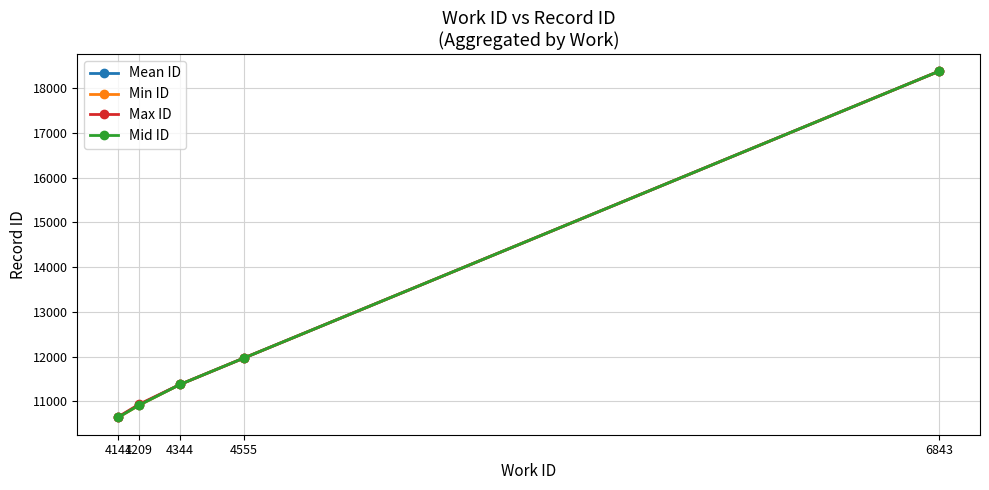

The Mean ID series shows 3563.2 at 4555. True or false?

False